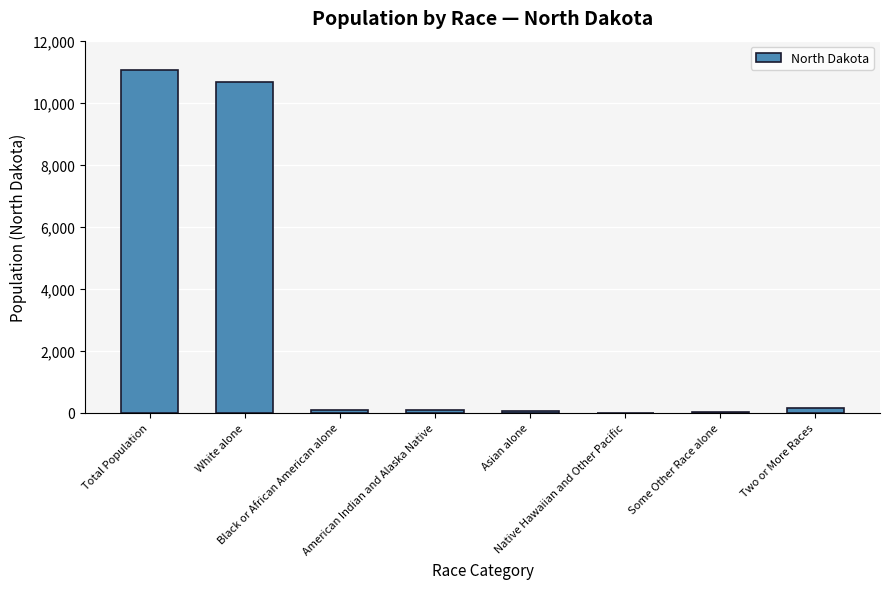

What is the greatest value displayed?

11066